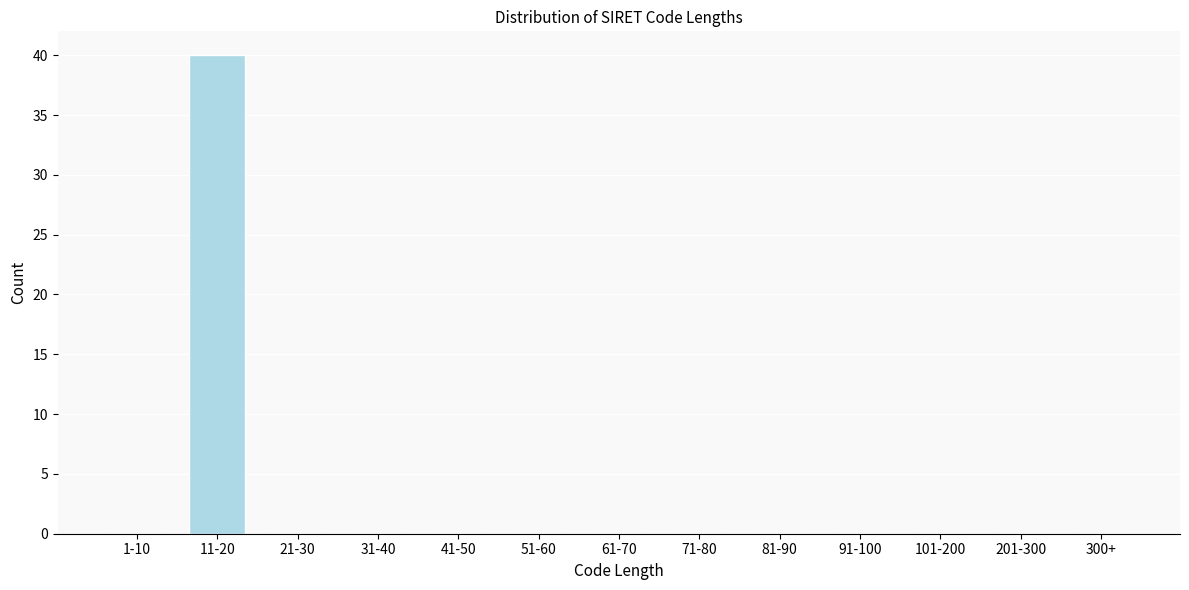

Reading left to right, extract all data points from this chart.

1-10=0	11-20=40	21-30=0	31-40=0	41-50=0	51-60=0	61-70=0	71-80=0	81-90=0	91-100=0	101-200=0	201-300=0	300+=0